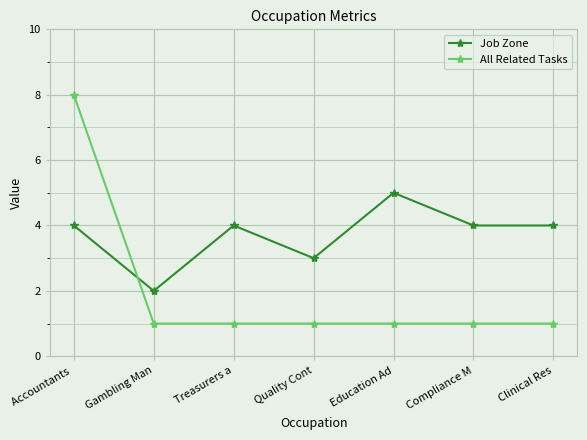

What is the greatest value displayed?

8